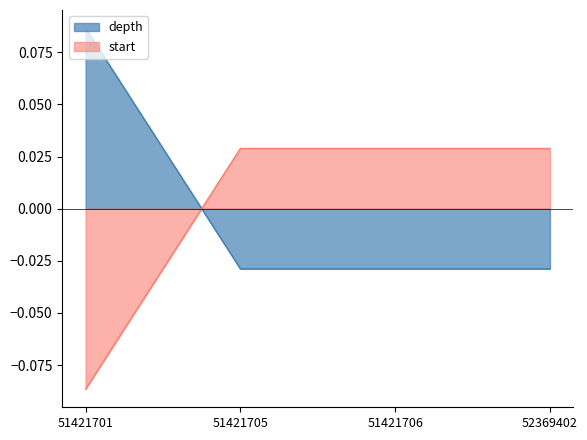

Which series ends up on top after the final intersection of start and depth?

start